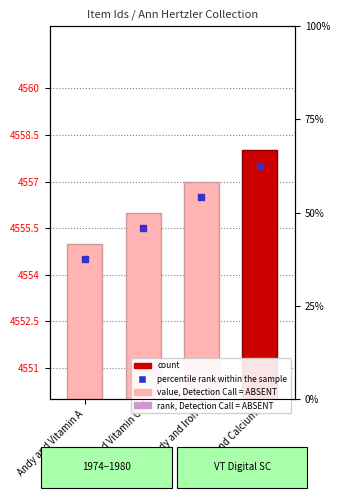

Reading left to right, transcribe all the data shown in this chart.

Andy and Vitamin A=4555	Cindy and Vitamin C=4556	Rudy and Iron=4557	Susie and Calcium=4558